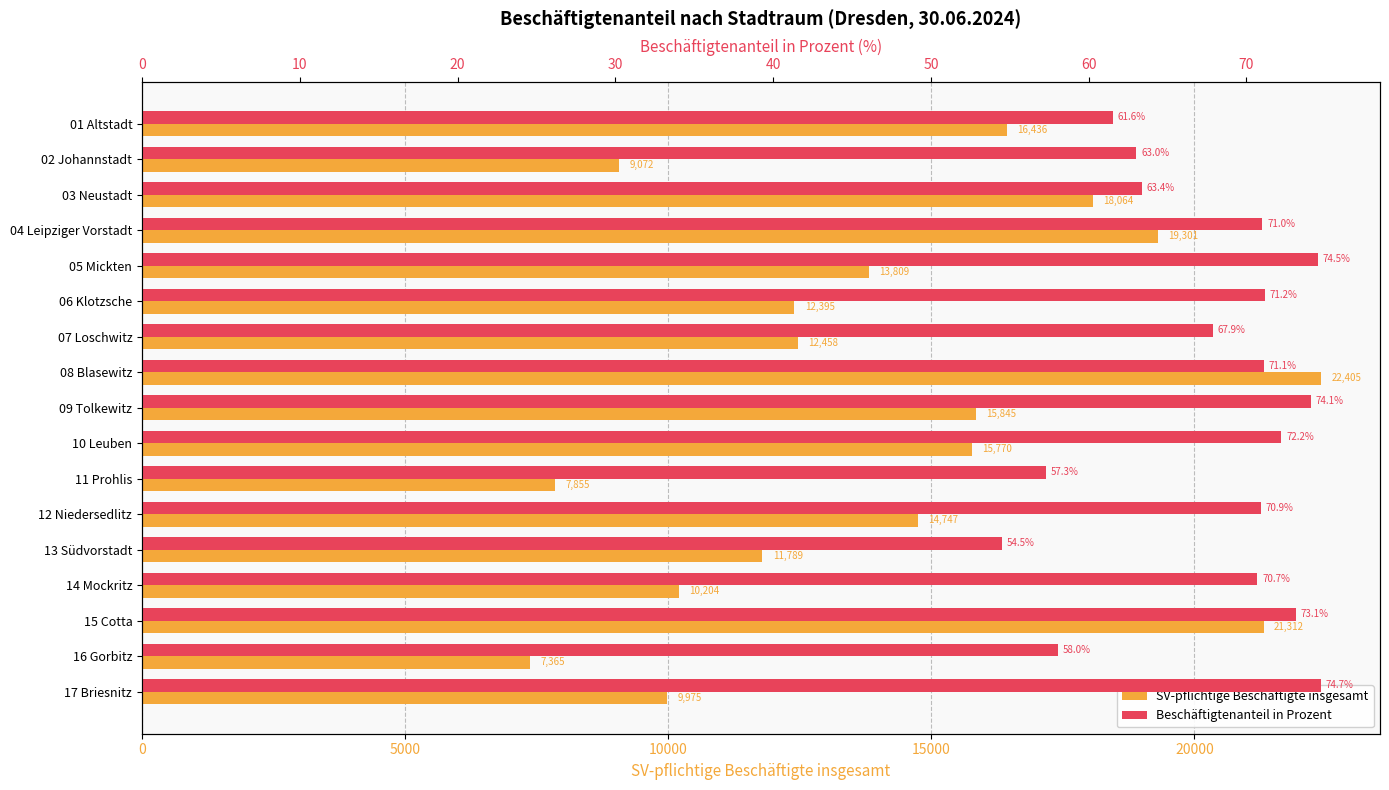

At which category is the sum across all series the highest?

08 Blasewitz